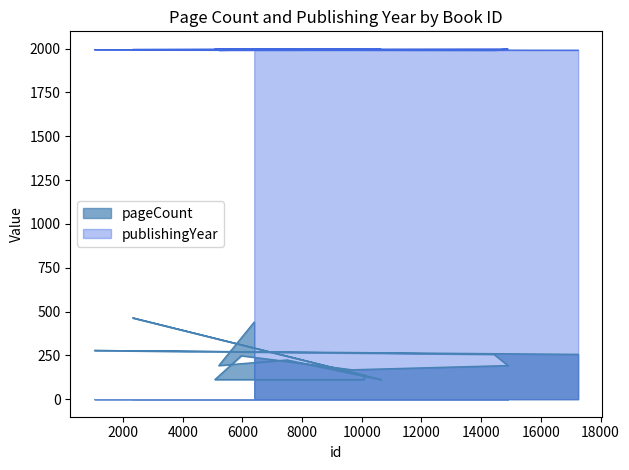

At which label does pageCount first exceed 224?

6395